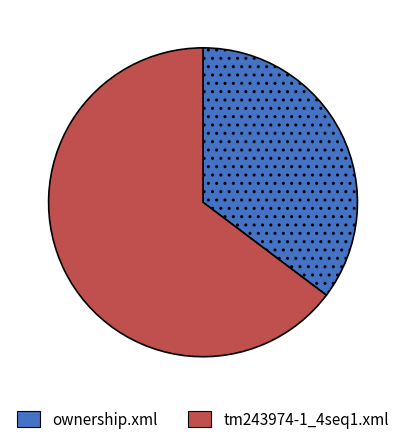

Which category has the biggest portion of the pie?

tm243974-1_4seq1.xml